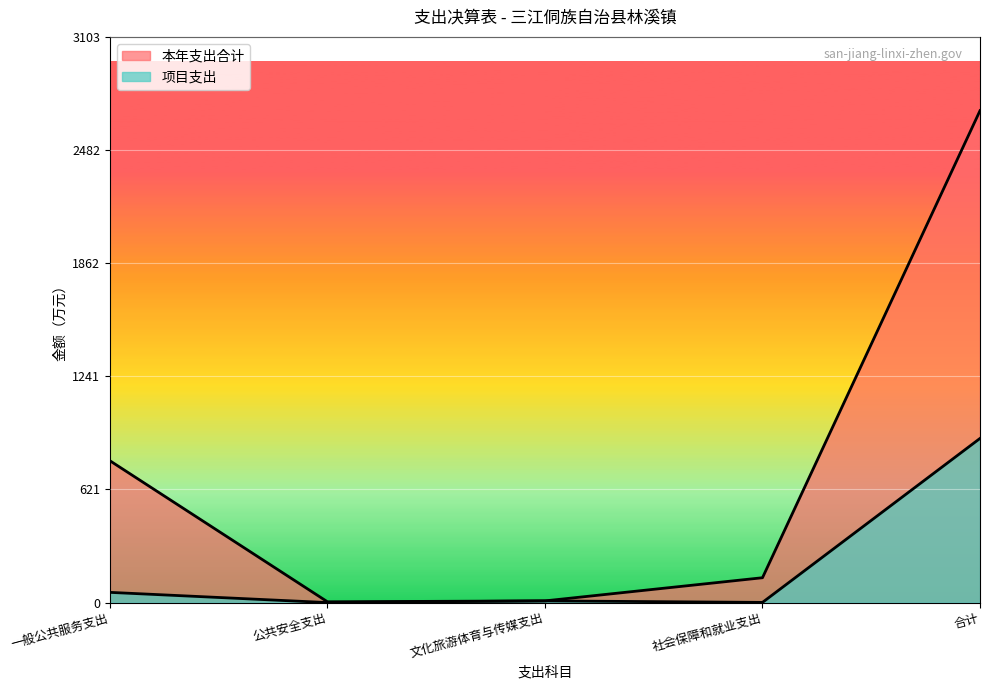

True or false: 本年支出合计 has a value of 136.3 at 社会保障和就业支出.

True